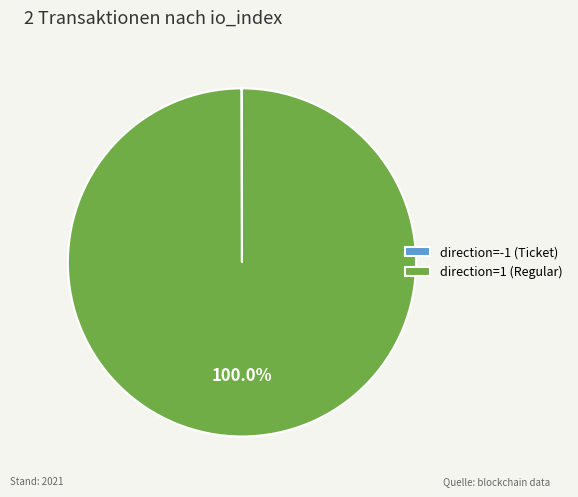

Which slice is the largest?

direction=1 (Regular)